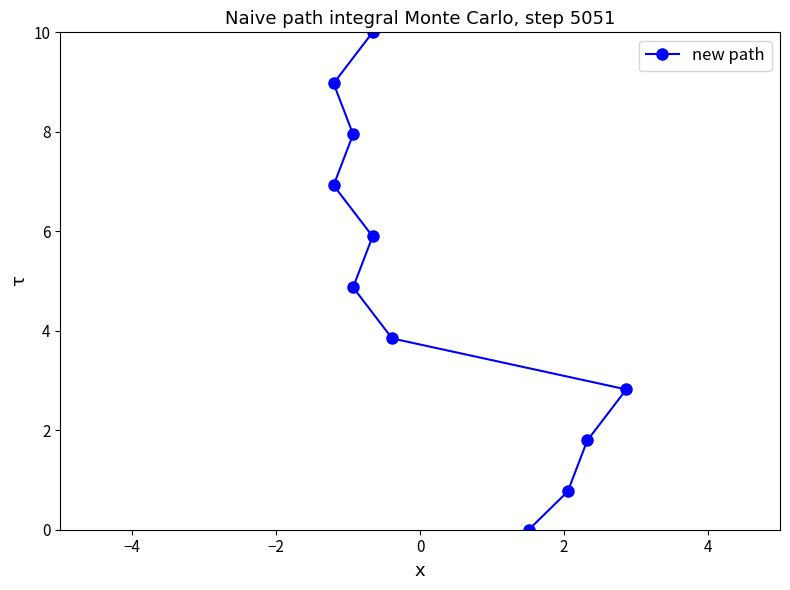

What is the difference between the maximum and second lowest values?

9.2